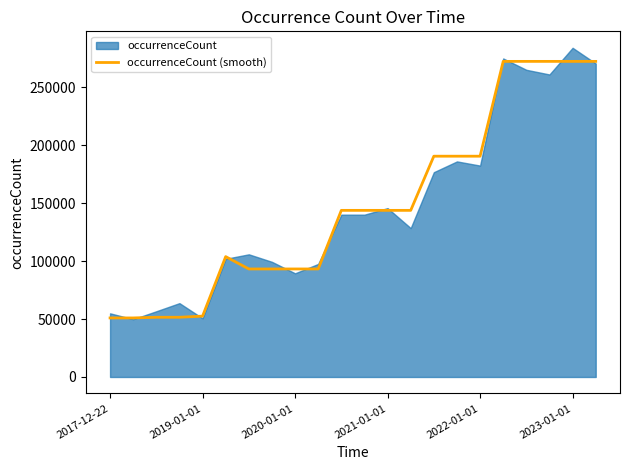

What is the minimum value for occurrenceCount (smooth)?

50947